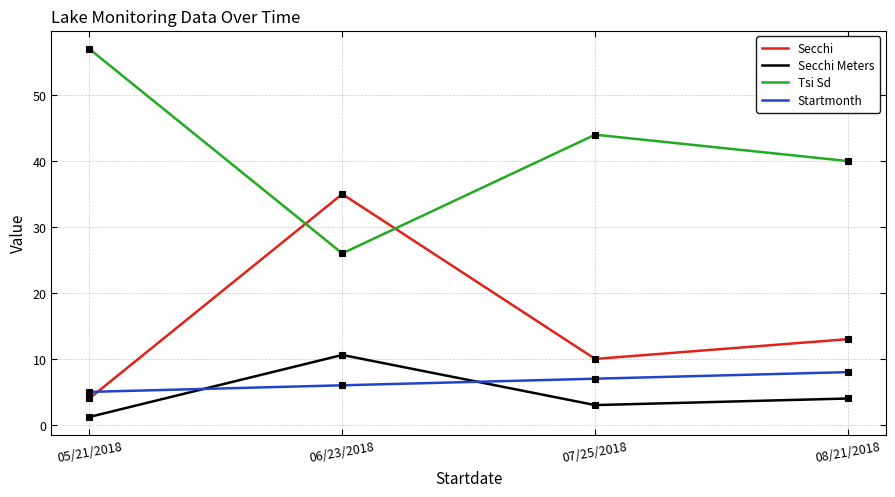

Rank the series at 06/23/2018 from lowest to highest value.

Startmonth, Secchi Meters, Tsi Sd, Secchi